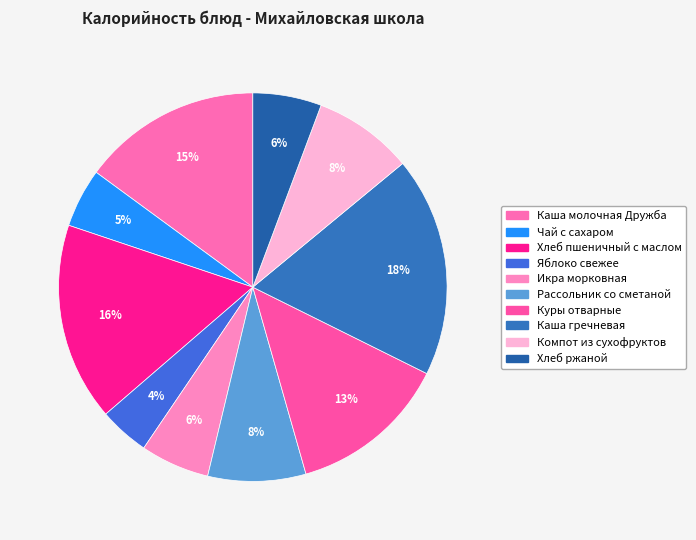

The Яблоко свежее slice represents 4% of the pie. True or false?

True